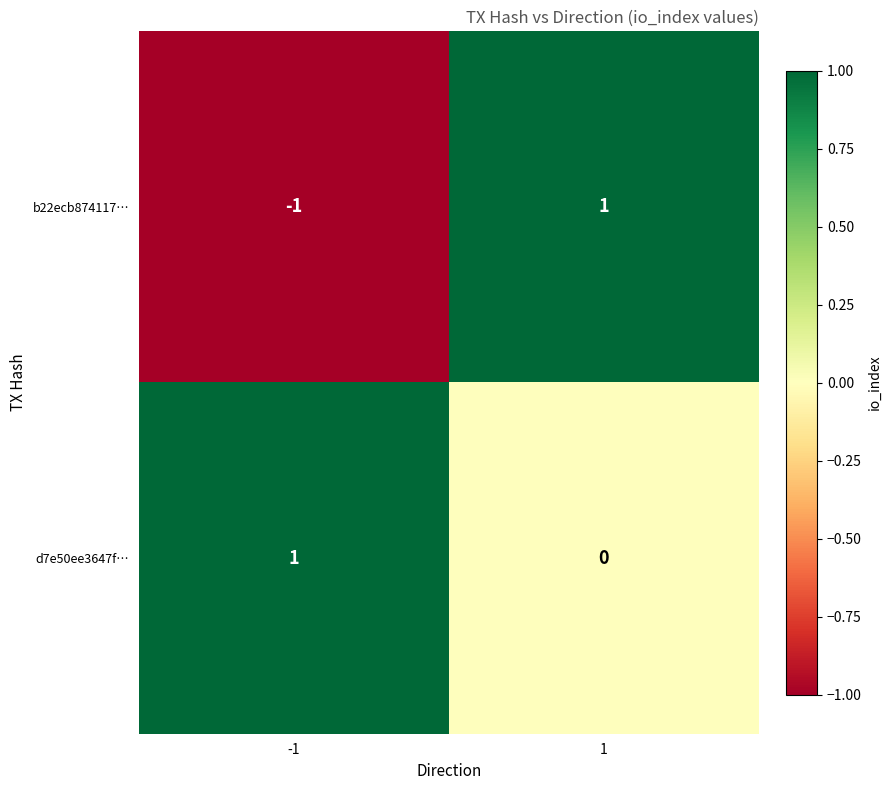

Is it true that d7e50ee3647f… equals 0 at 1?

True